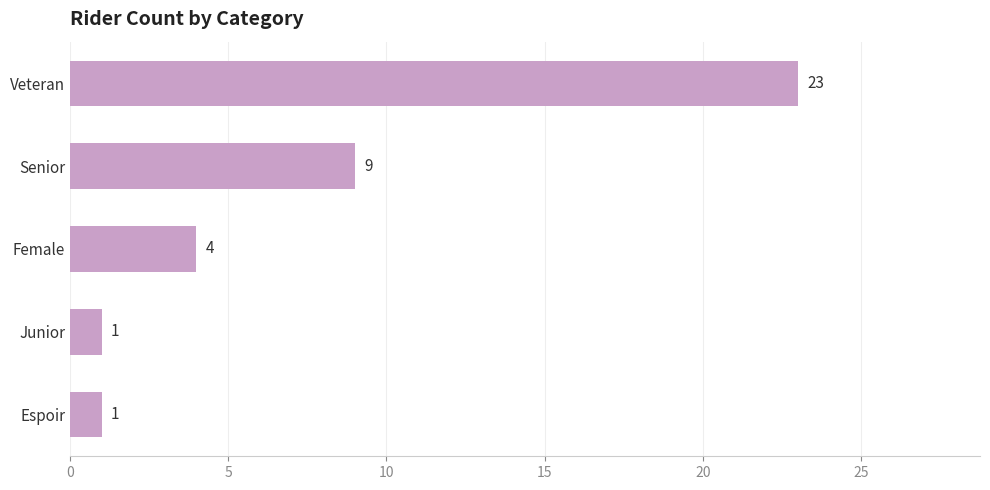

How many bars are there in total?

5